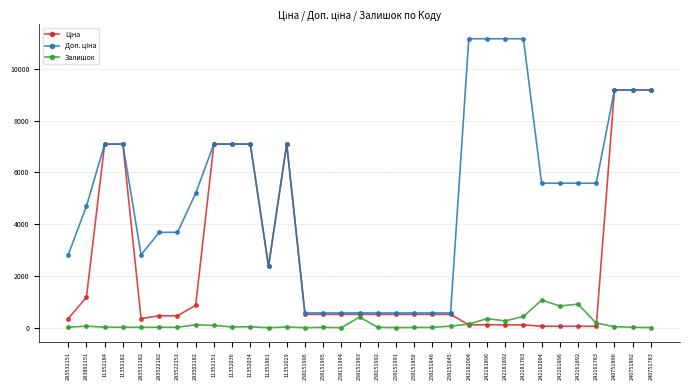

Is it true that Залишок equals 43.0 at 240751896?

True